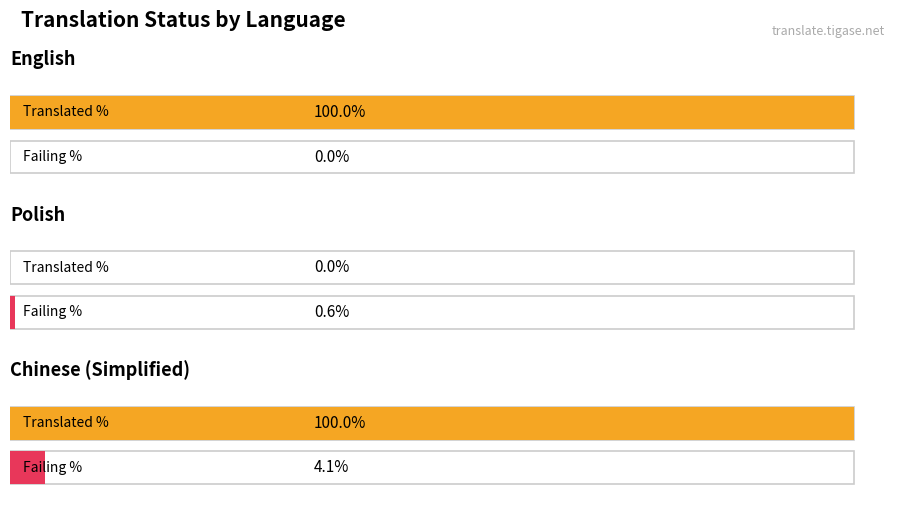

The value of failing_percent at Chinese (Simplified) is 4.1. True or false?

True